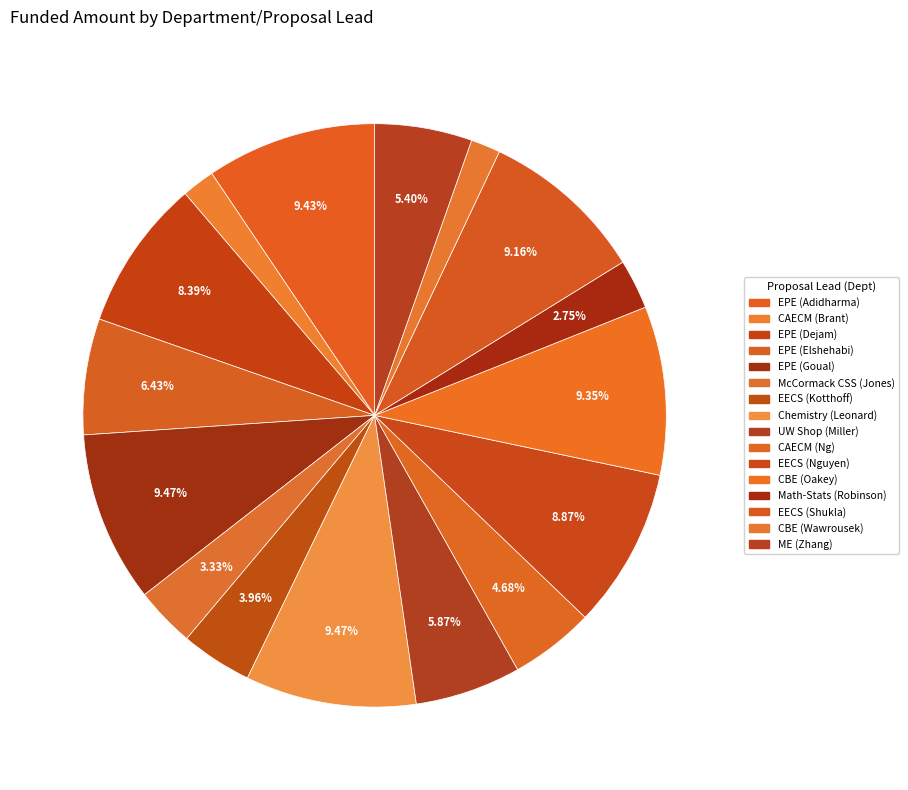

Between CAECM (Brant) and McCormack CSS (Jones), which is larger?

McCormack CSS (Jones)